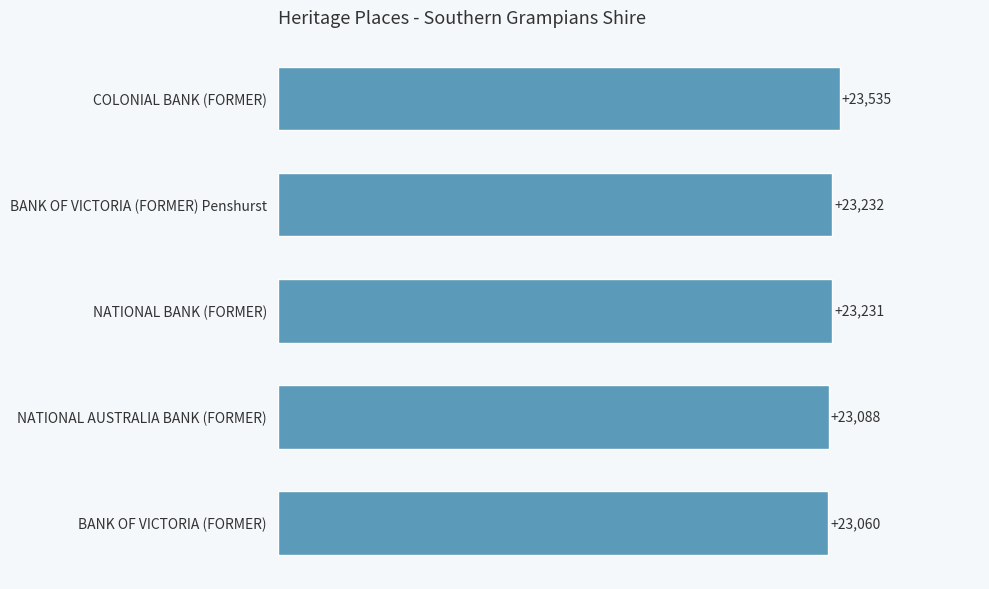

The value at BANK OF VICTORIA (FORMER) is 23060. True or false?

True